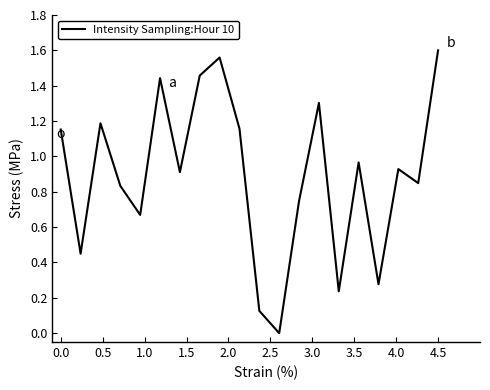

Which category has the highest value across all series?

4.5